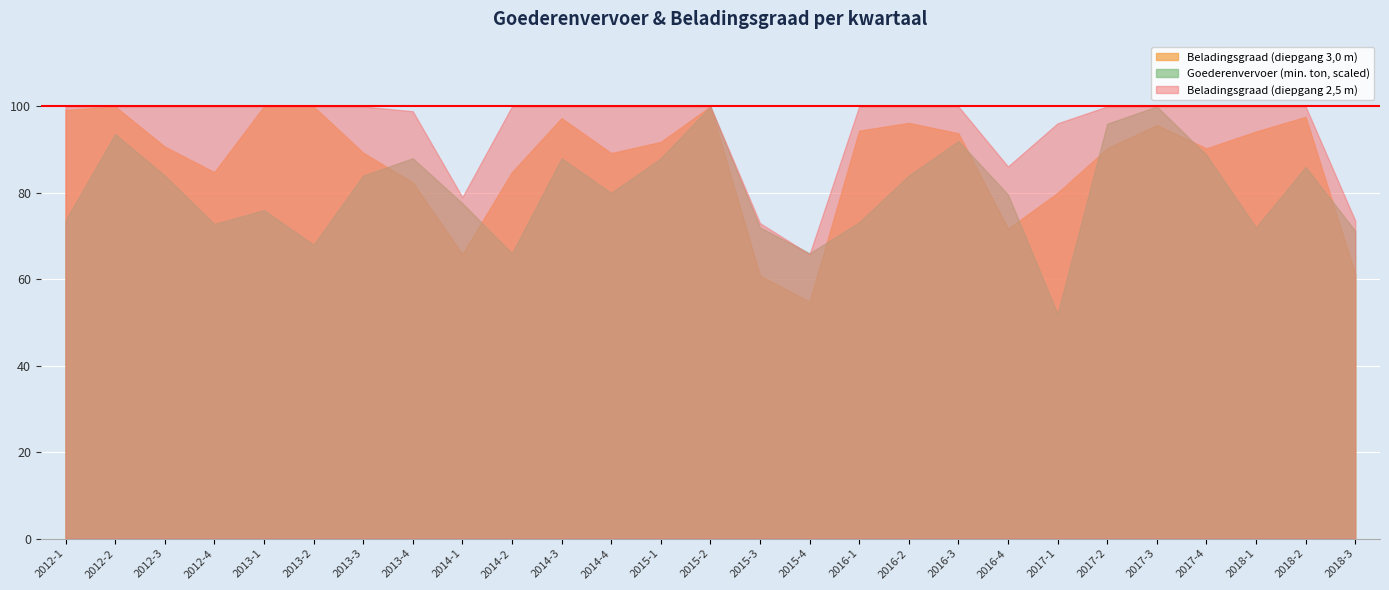

Which series has the largest total across all categories?

Beladingsgraad (diepgang 2,5 m)